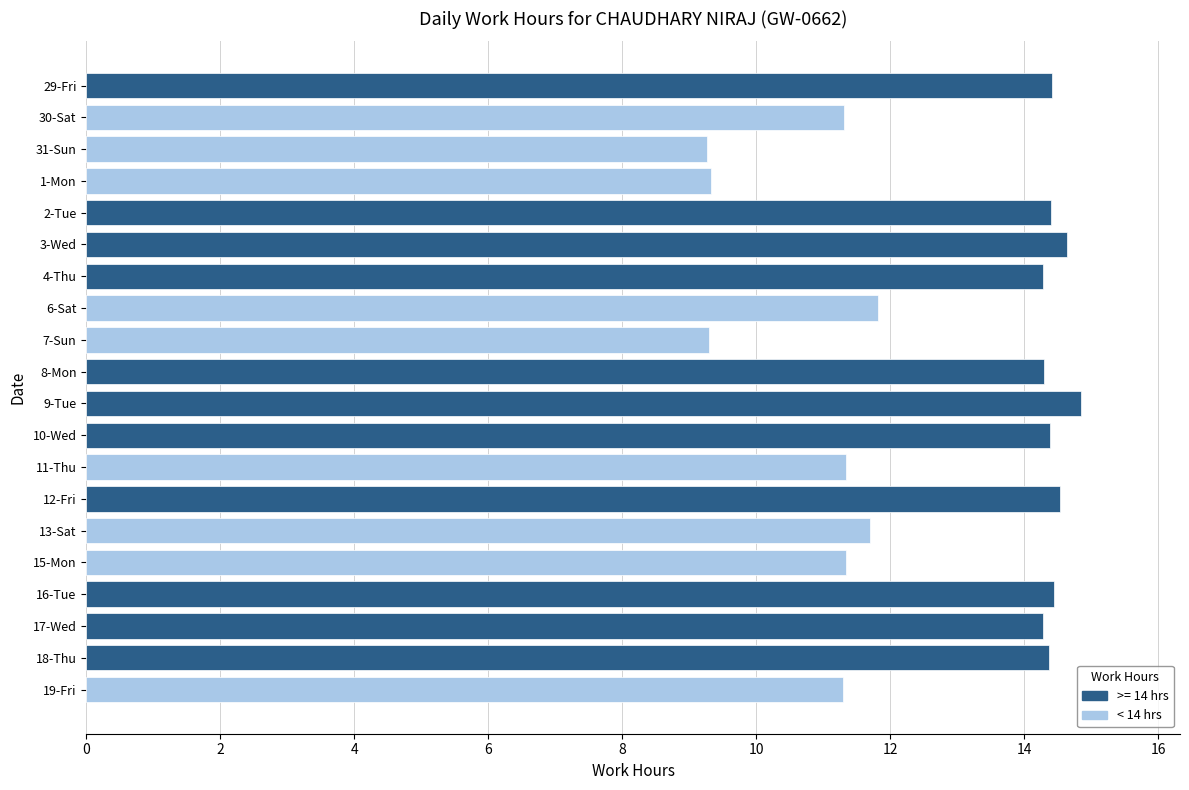

Reading bottom to top, extract all data points from this chart.

11.3	14.4	14.3	14.4	11.3	11.7	14.5	11.3	14.4	14.8	14.3	9.3	11.8	14.3	14.6	14.4	9.3	9.3	11.3	14.4